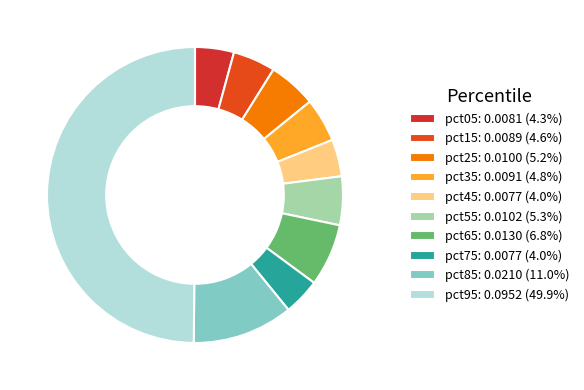

What is the largest slice in the pie chart?

pct95